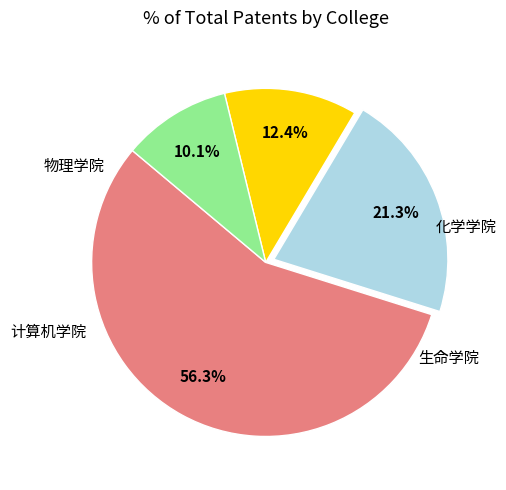

Is there a majority slice in this chart?

Yes